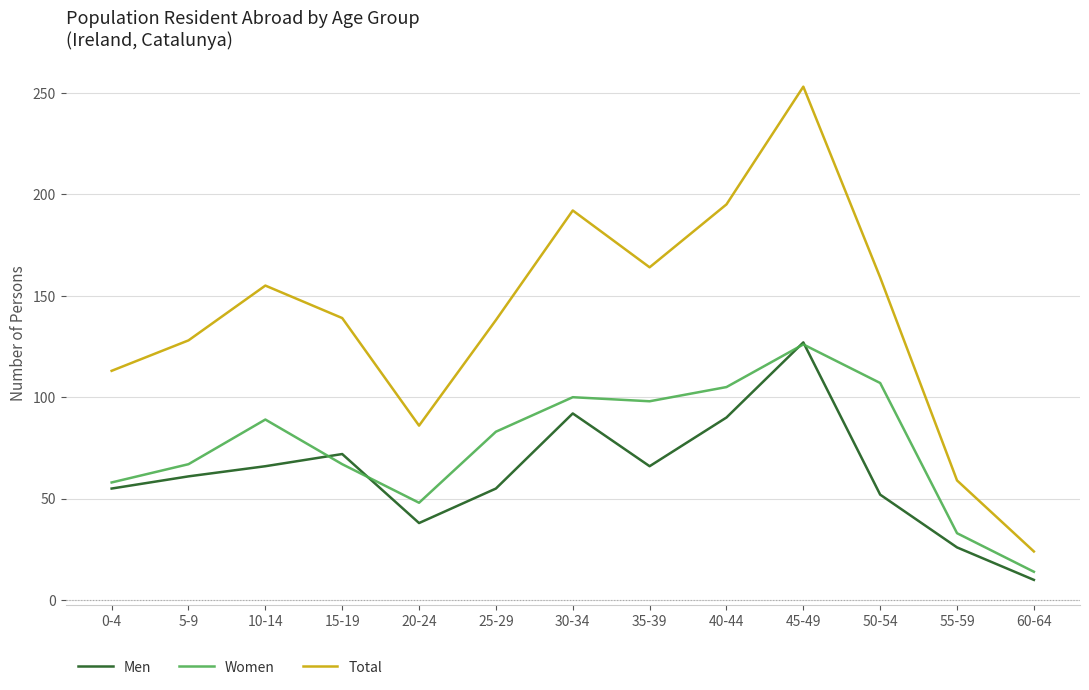

Which category has the lowest value in the Men series?

60-64